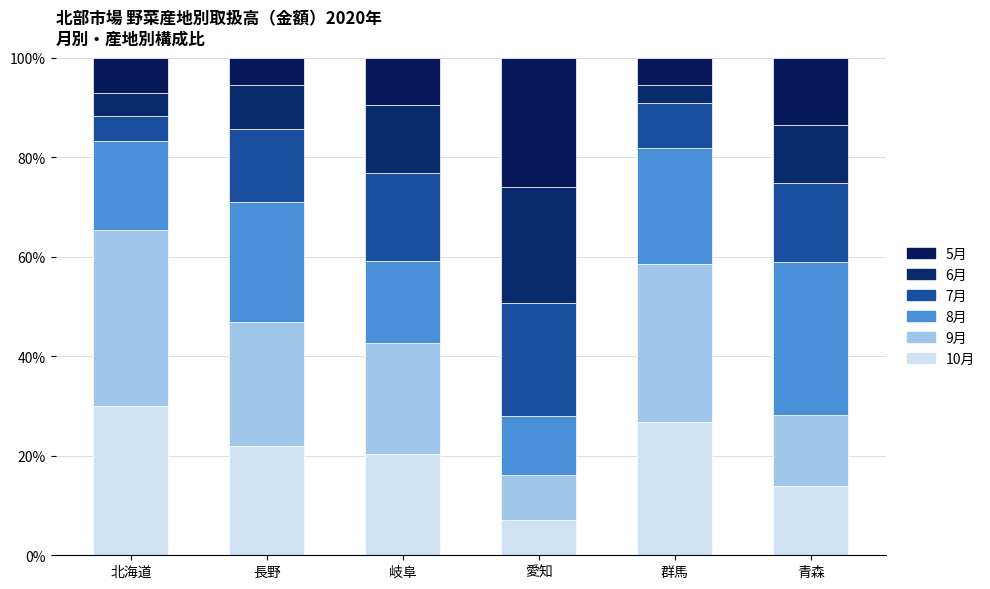

How many bars are there in total?

6